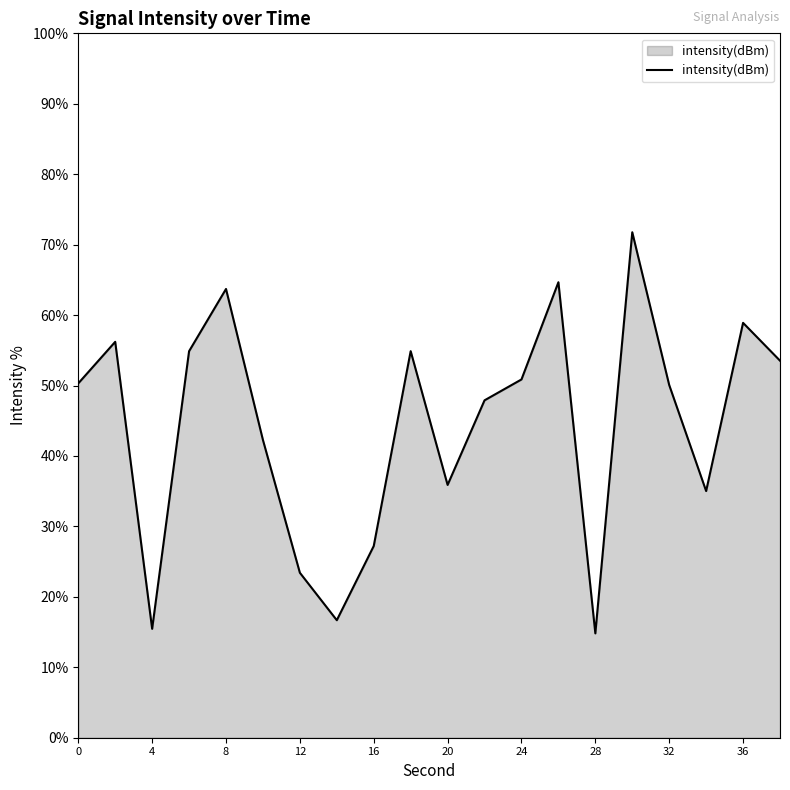

Does the chart display data point markers on the line(s)?

No